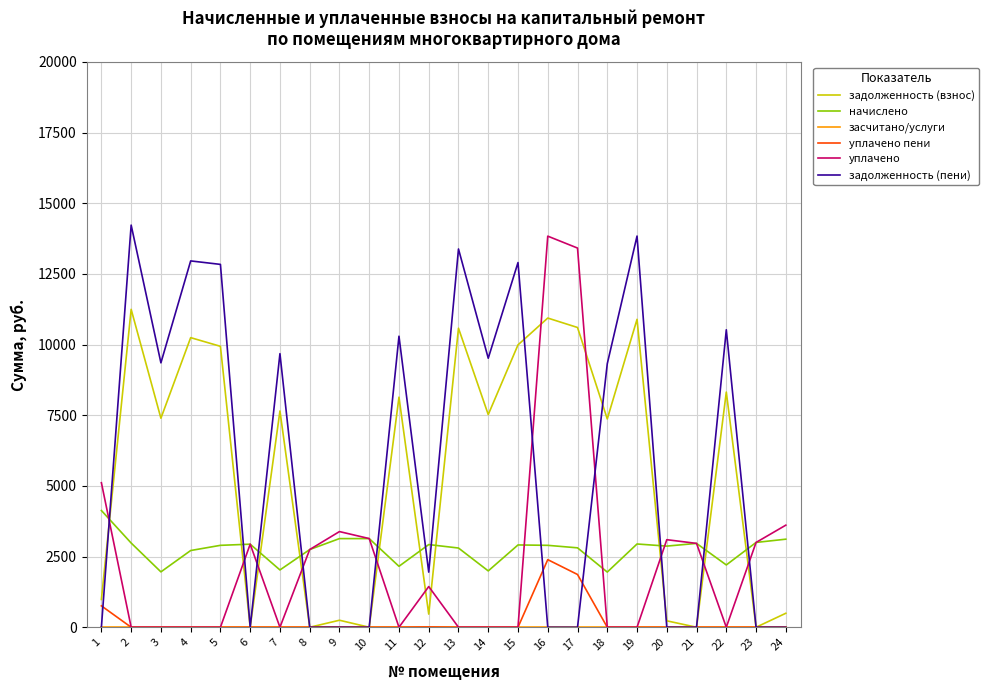

What is the maximum value shown in the chart?

14228.0